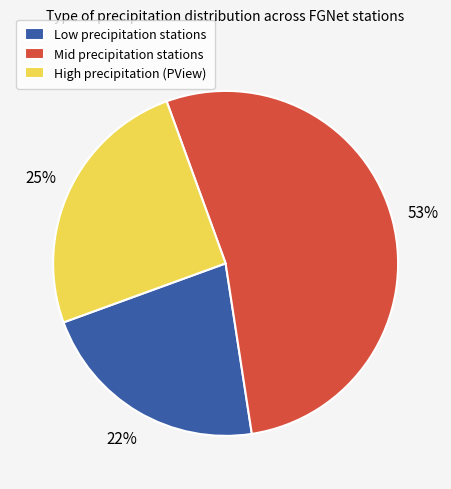

Rank the categories by value from lowest to highest.

Low precipitation stations, High precipitation (PView), Mid precipitation stations